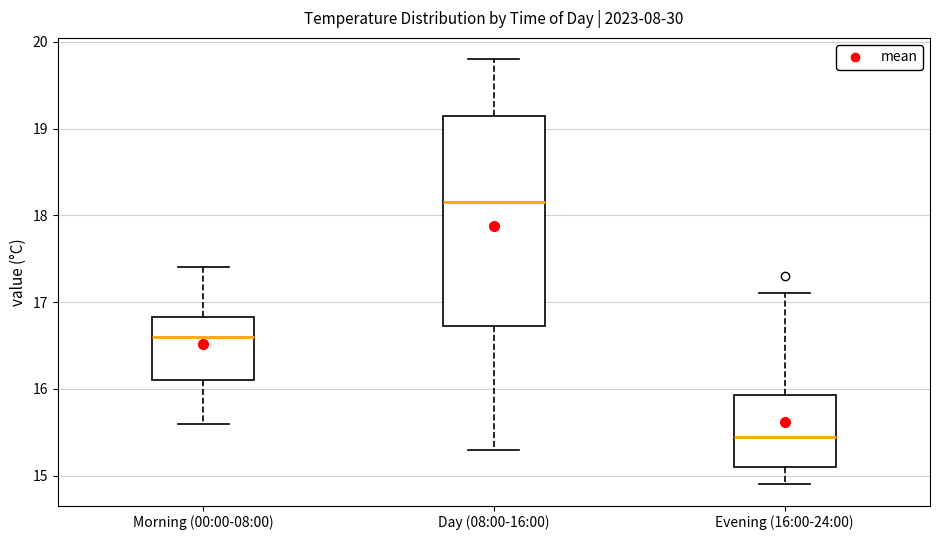

Where does the median line of the box for Morning (00:00-08:00) sit on the y-axis? The values are not printed on the chart, so give them approximately, as read against the axis.

16.6